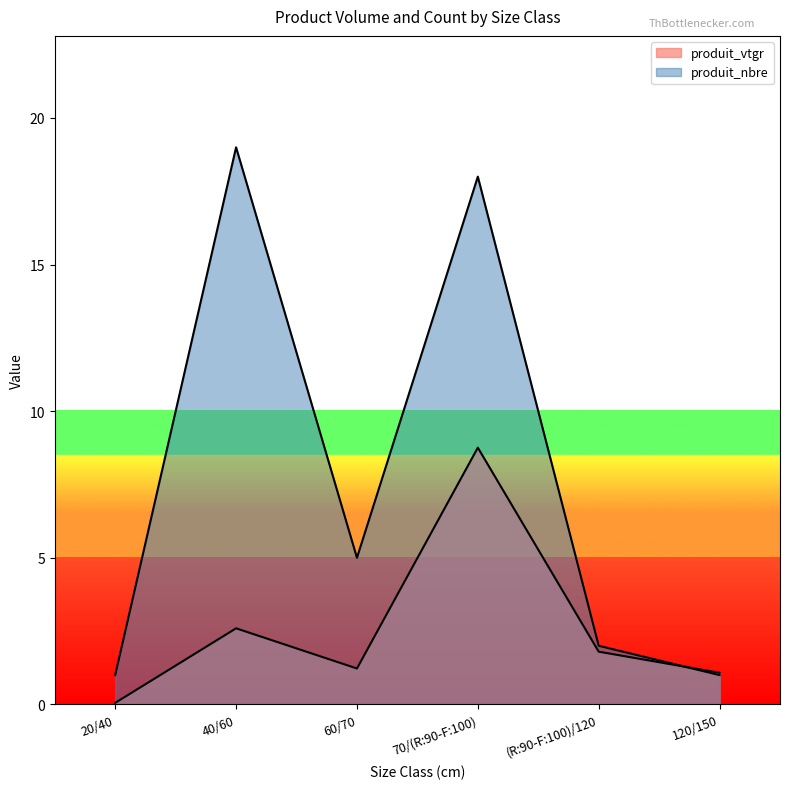

What is the total value across all series at 20/40?

1.1